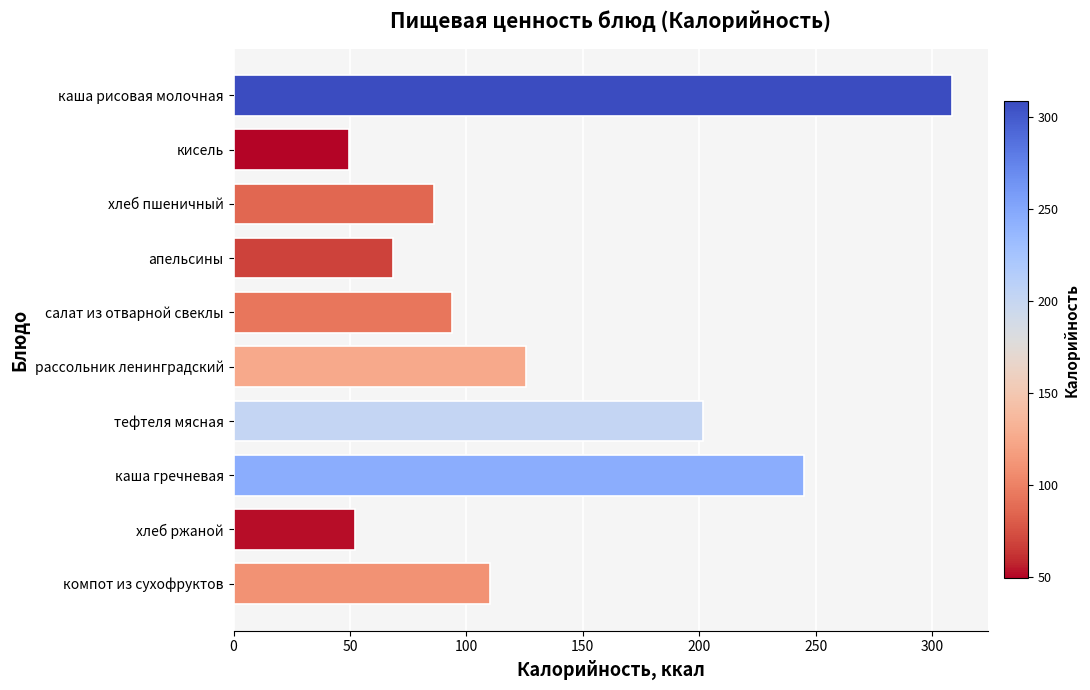

What is the minimum value shown in the chart?

49.6